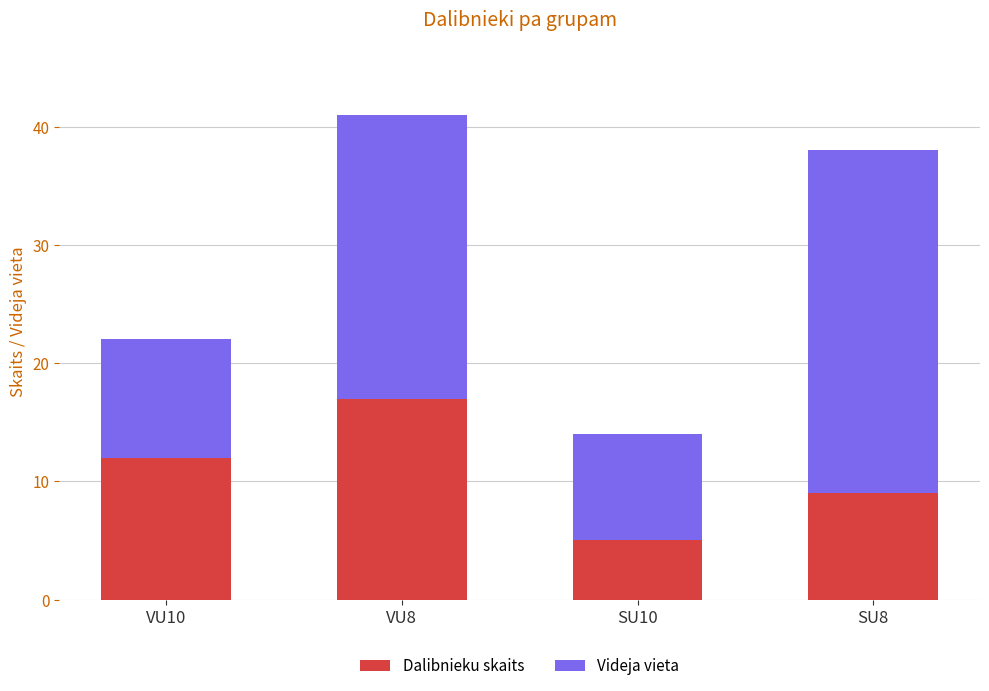

At which category is the sum across all series the highest?

VU8